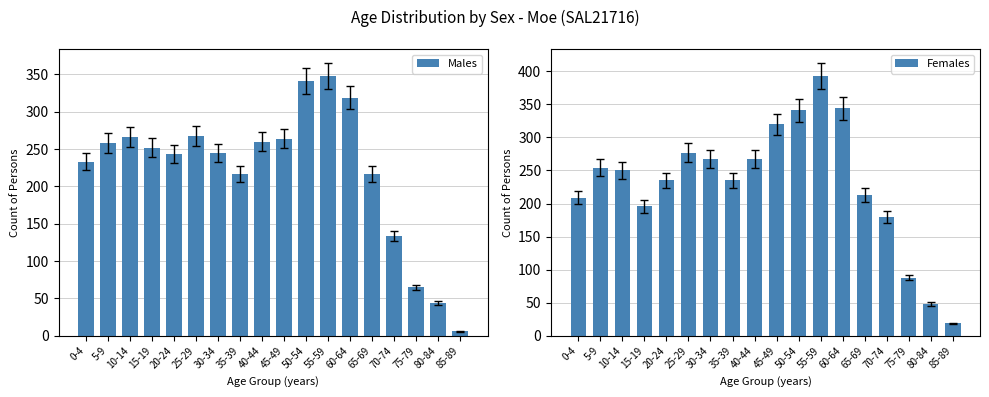

True or false: Females has a value of 403 at 10-14.

False